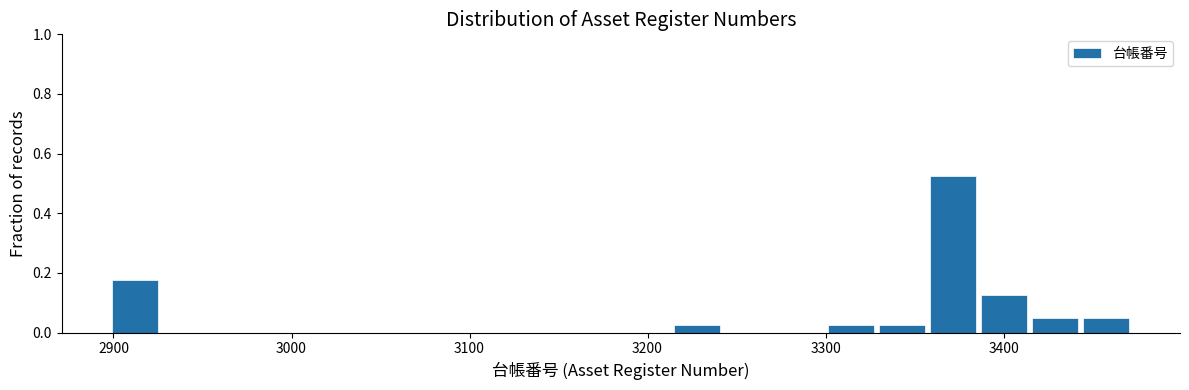

Read against the x-axis, roughly where is the centre of the tallest bar?

3370